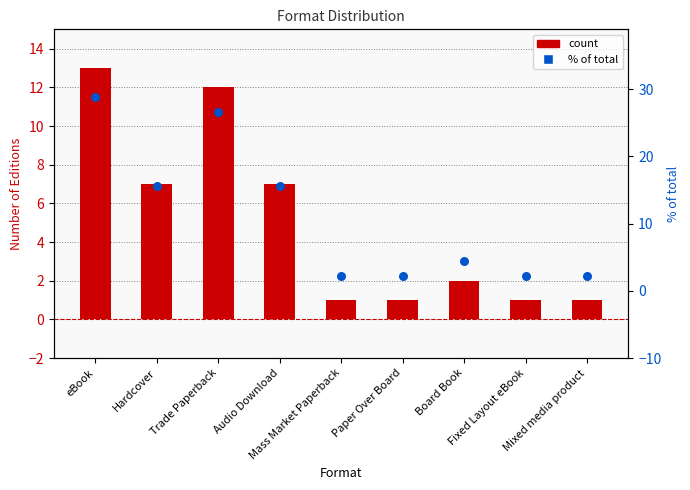

Which series contains the highest Y value?

% of total